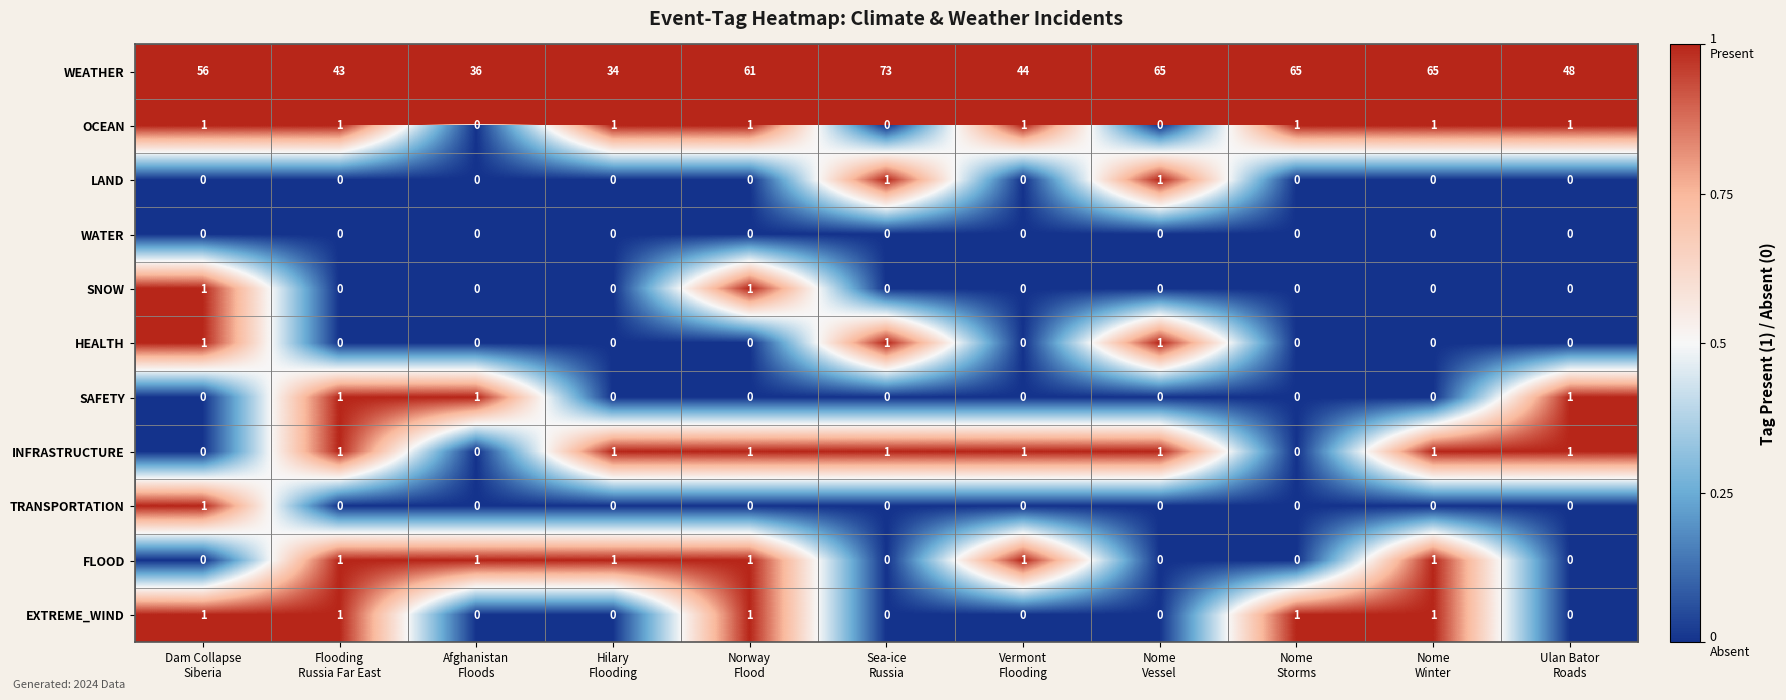

At how many categories does at least one series exceed 25?

11